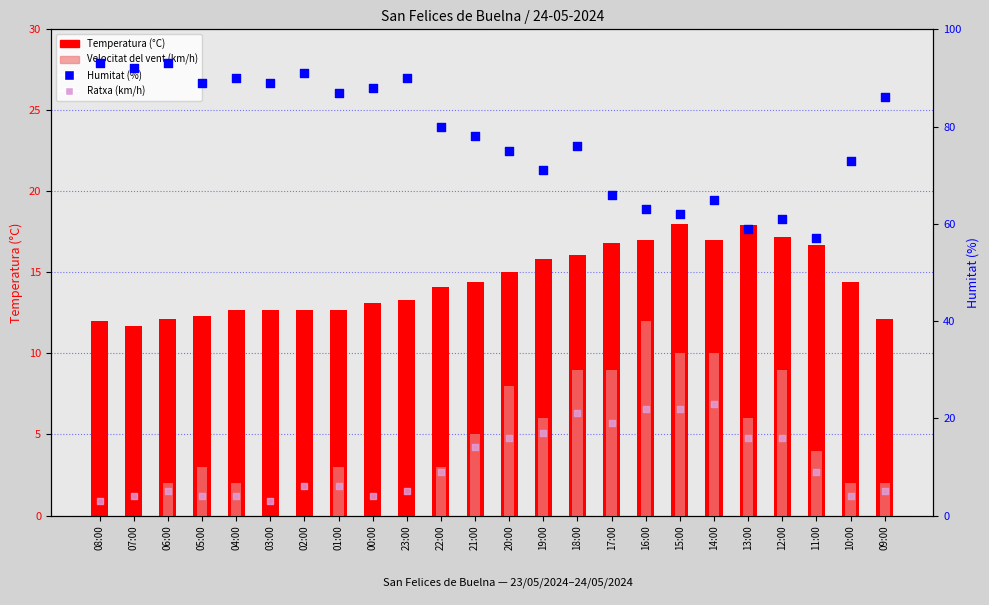

At which category is the sum across all series the highest?

18:00